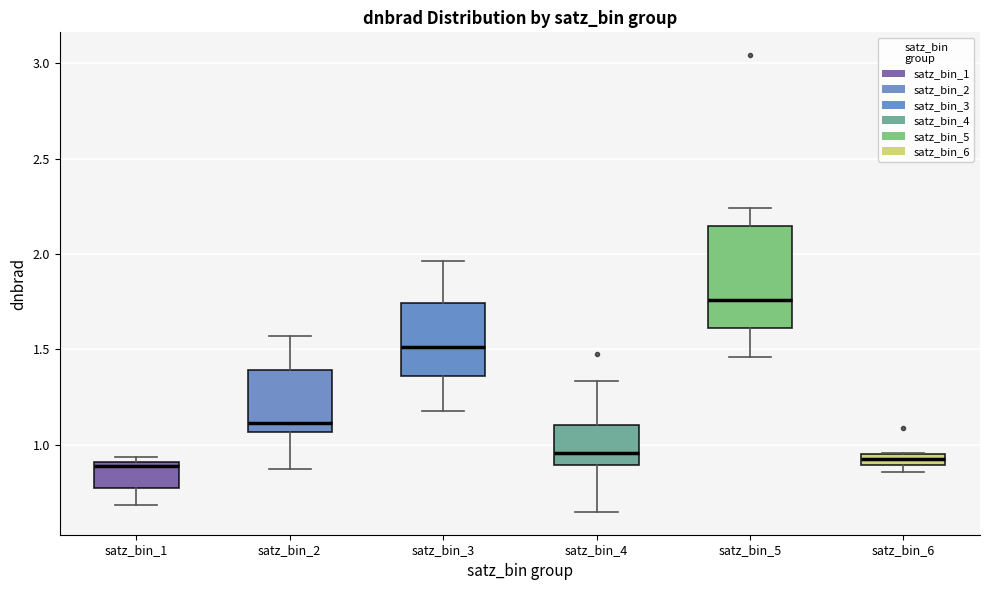

Where is the lower edge of the box for satz_bin_1 on the y-axis? The values are not printed on the chart, so give them approximately, as read against the axis.

0.75